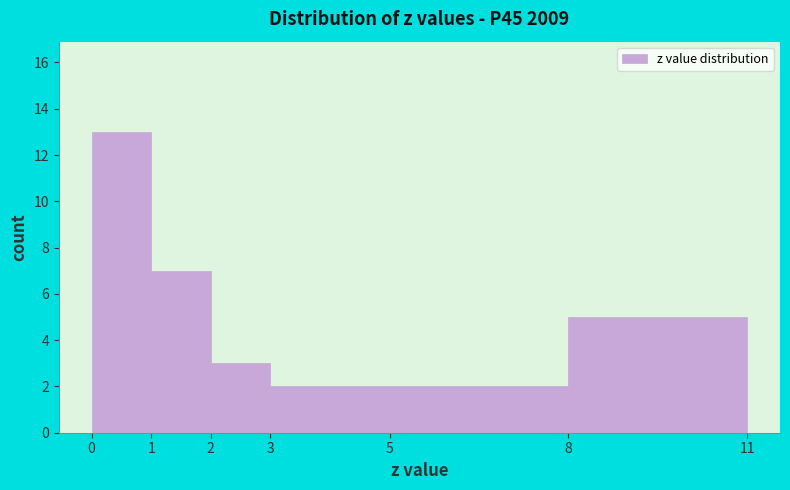

How tall is the bar that spans 0 to 1 on the x-axis? The values are not printed on the chart, so give them approximately, as read against the axis.

13